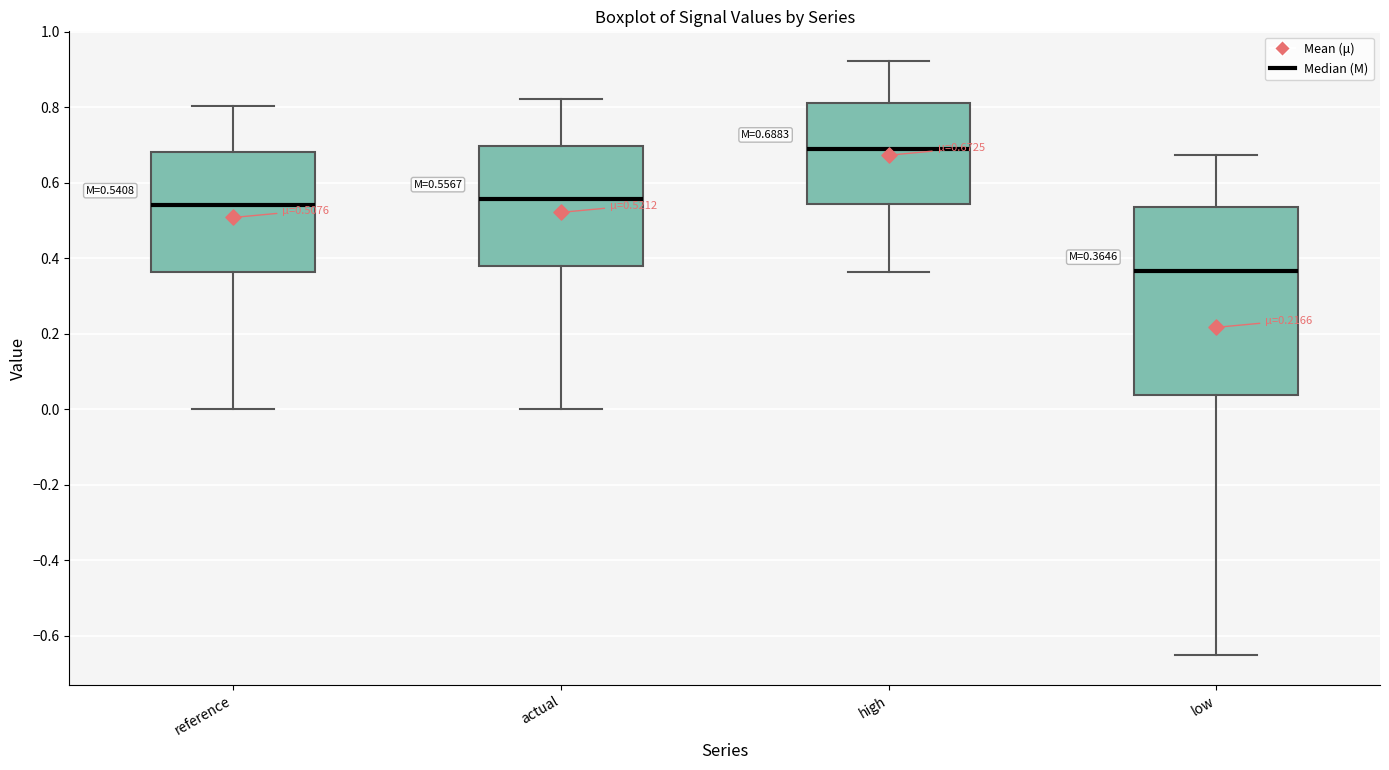

Which box has the highest median line?

high